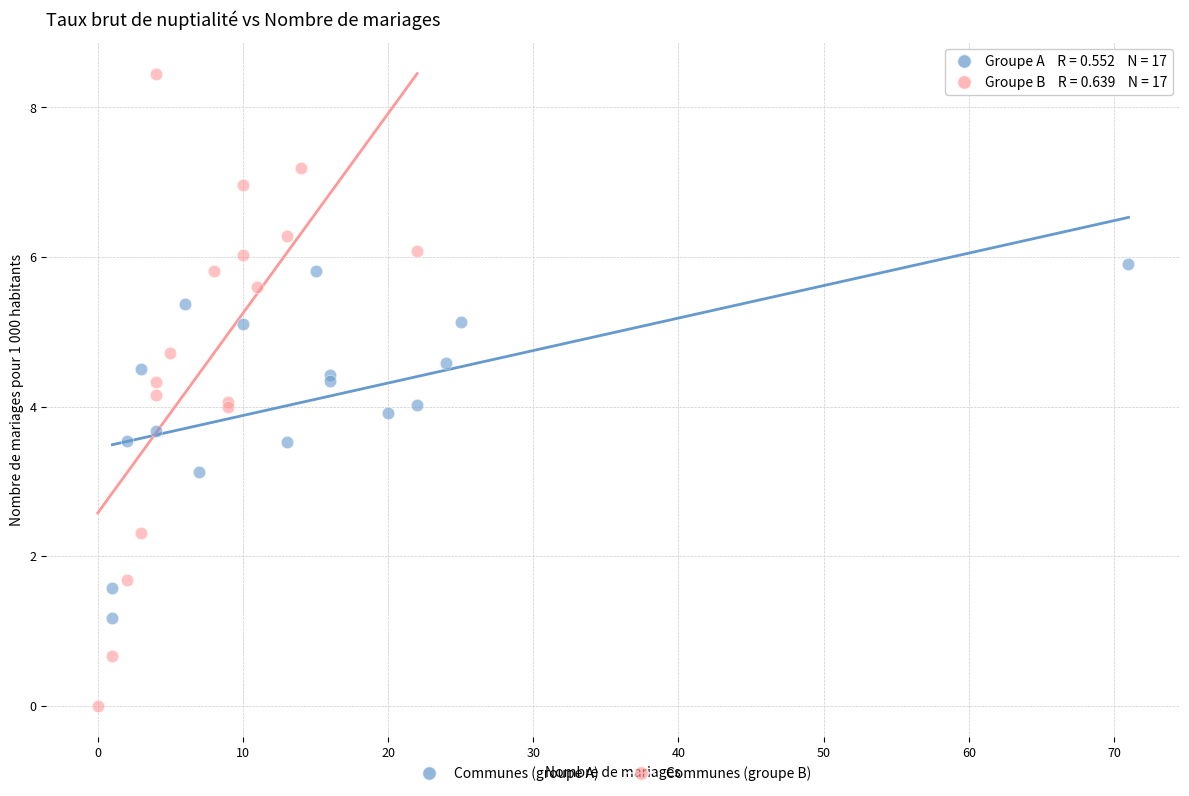

Which series reaches the minimum Y coordinate?

Communes (groupe B)